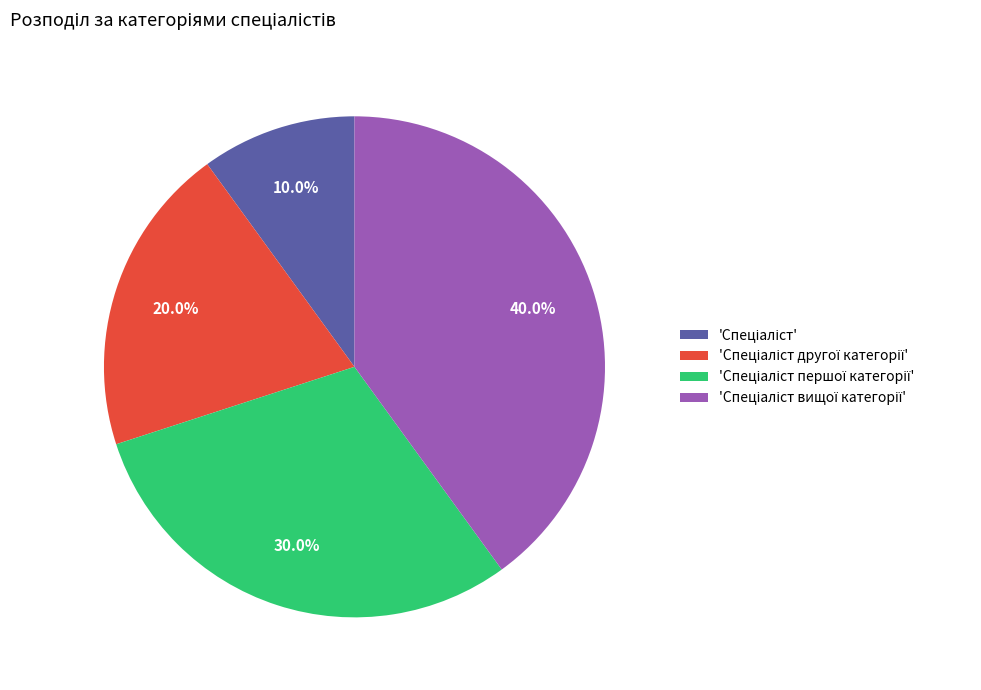

Does any single category account for the majority?

No